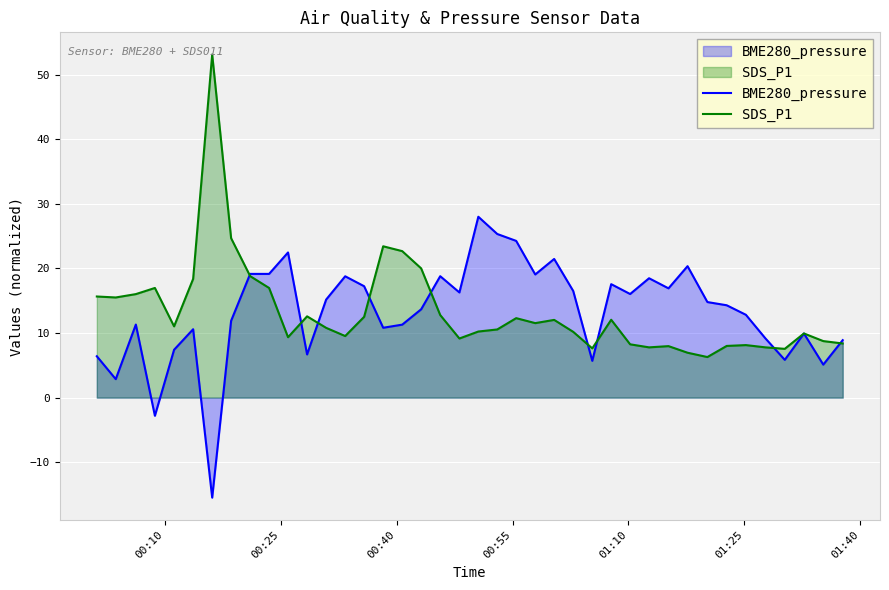

What are all the series names shown in the legend?

BME280_pressure, SDS_P1